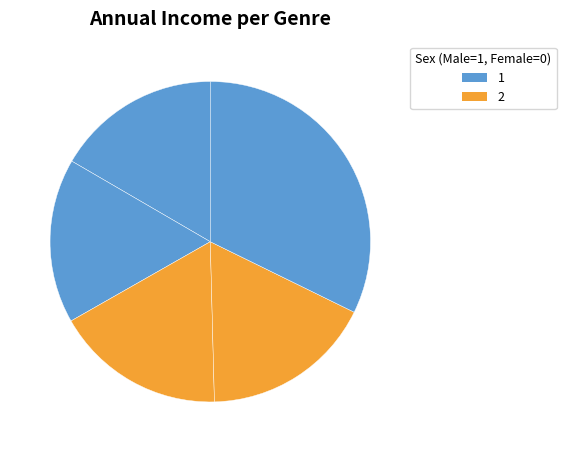

Count the number of slices in the pie.

5